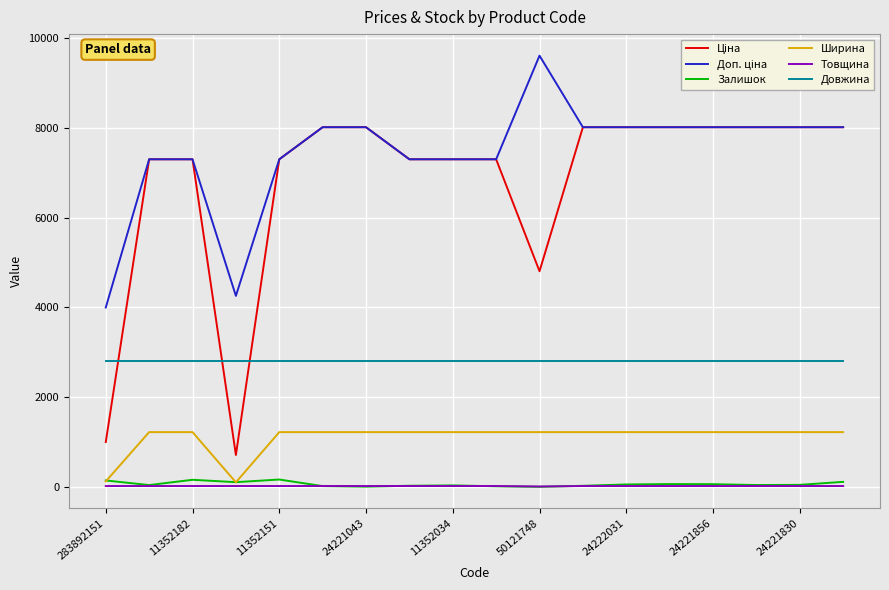

What is the maximum value shown in the chart?

9614.9